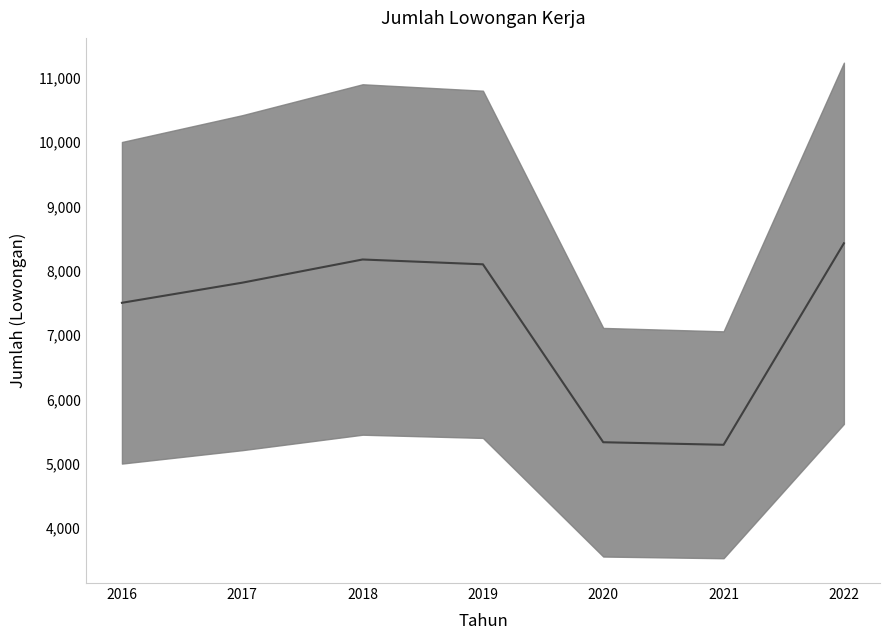

How many points are higher than both their immediate neighbors (excluding endpoints)?

1